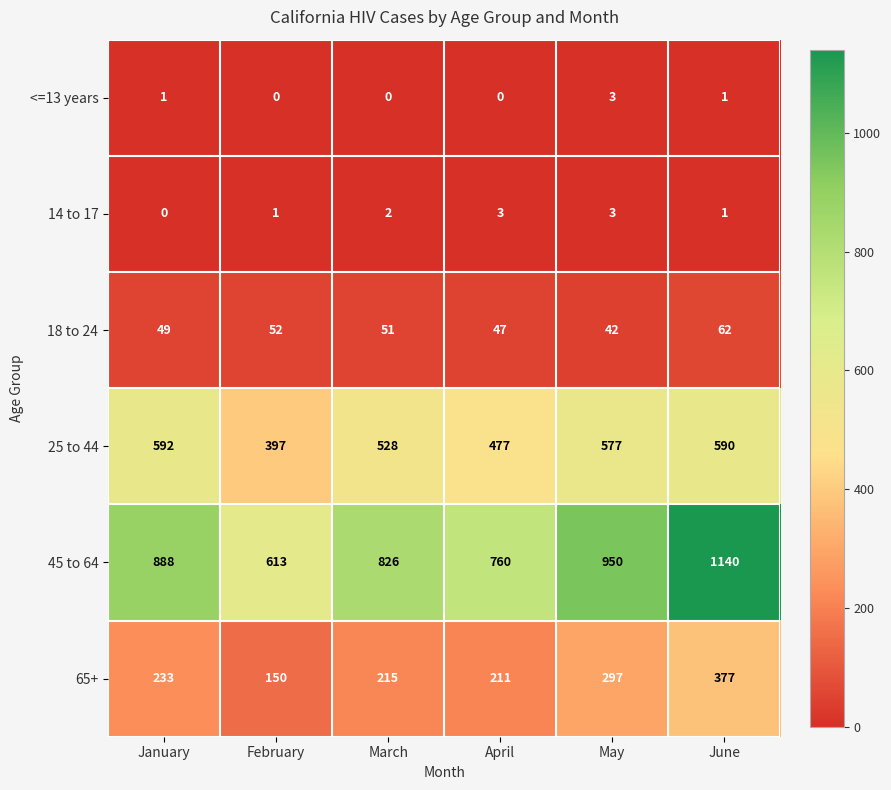

What is the sum of the 65+ values at March and January?

448